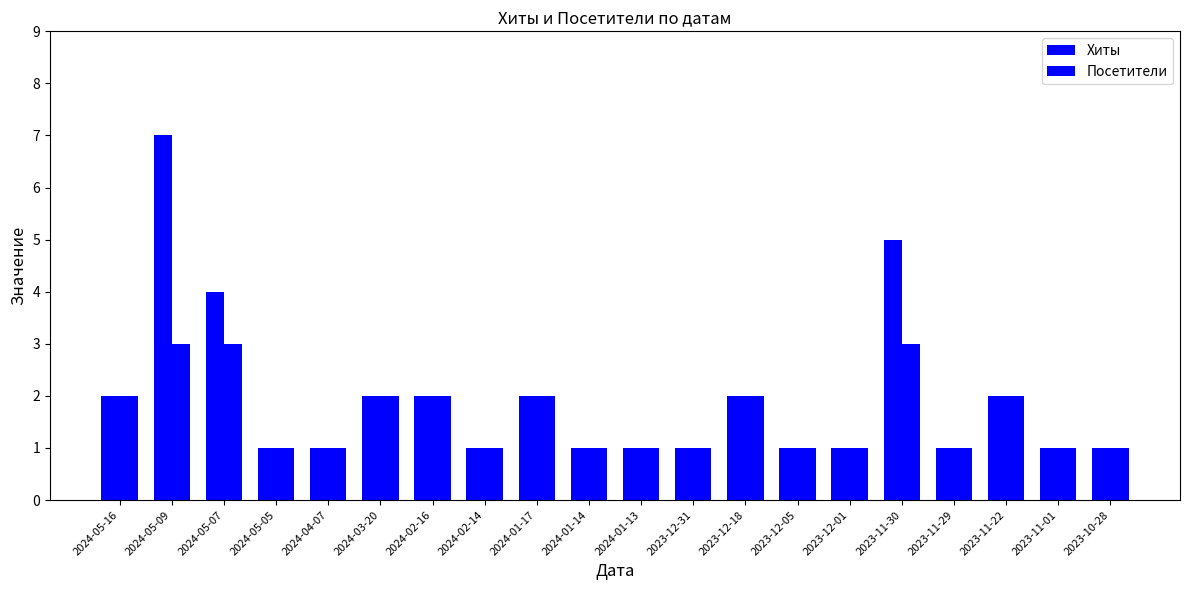

Reading left to right, transcribe all the data shown in this chart.

Хиты: 2	7	4	1	1	2	2	1	2	1	1	1	2	1	1	5	1	2	1	1
Посетители: 2	3	3	1	1	2	2	1	2	1	1	1	2	1	1	3	1	2	1	1